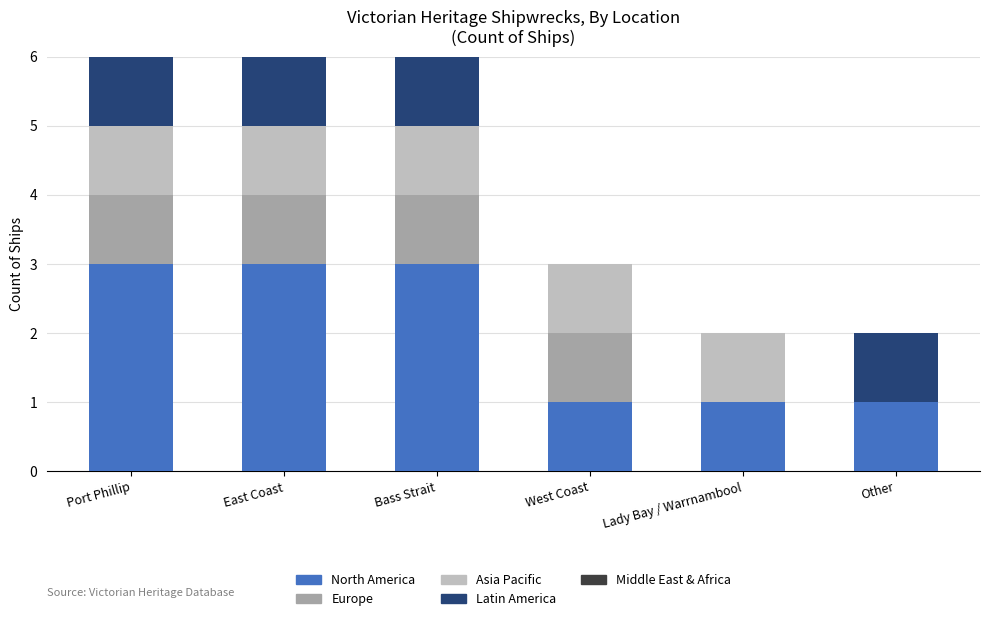

The North America series shows 0 at West Coast. True or false?

False